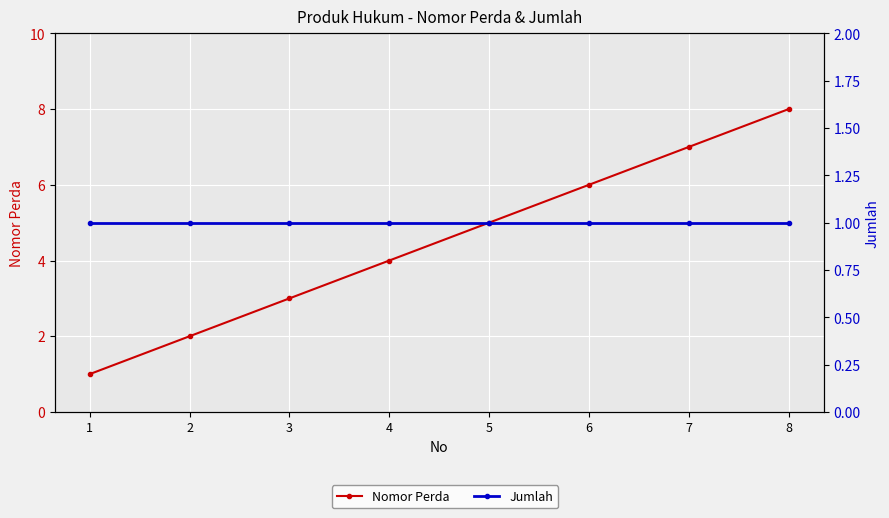

What is the total value across all series at 3?

4